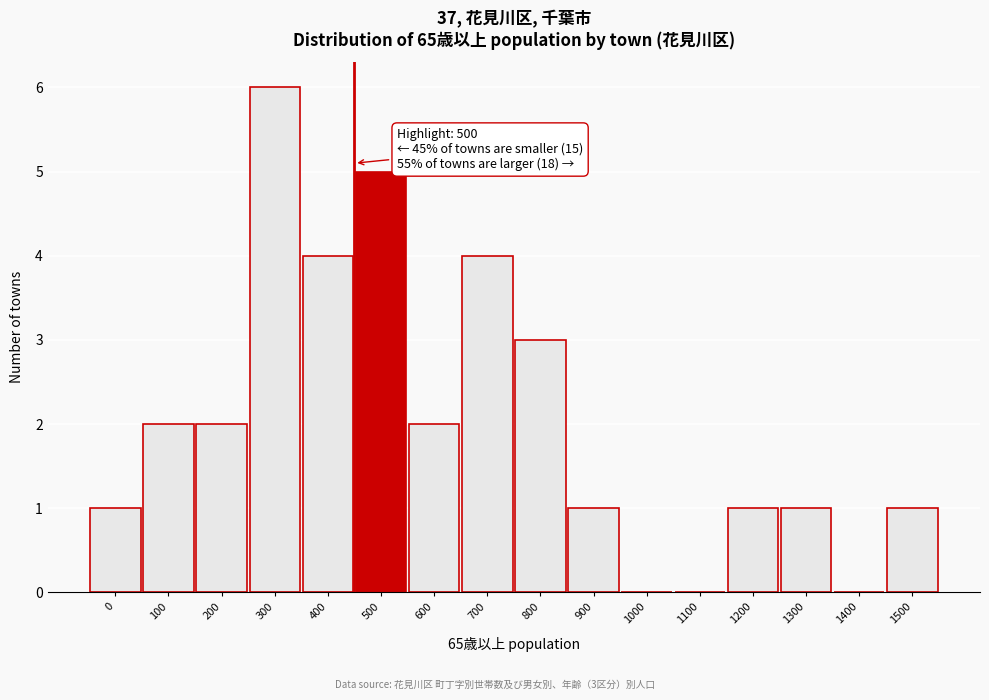

Reading left to right, extract all data points from this chart.

0=1	100=2	200=2	300=6	400=4	500=5	600=2	700=4	800=3	900=1	1000=0	1100=0	1200=1	1300=1	1400=0	1500=1